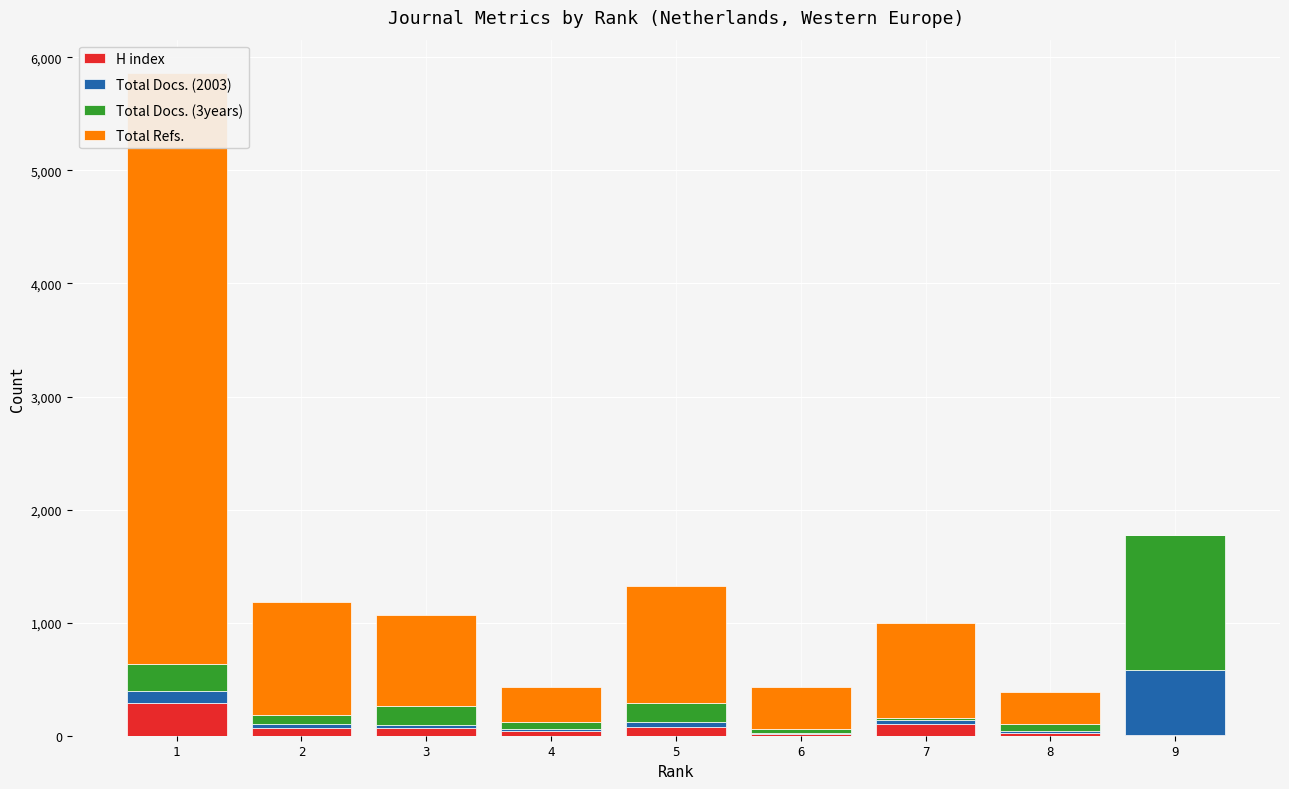

Reading left to right, list all the values displayed in this chart.

H index: 1=289	2=69	3=64	4=38	5=74	6=11	7=101	8=25	9=4
Total Docs. (2003): 1=110	2=31	3=32	4=19	5=51	6=10	7=35	8=16	9=574
Total Docs. (3years): 1=232	2=84	3=168	4=60	5=166	6=35	7=22	8=65	9=1194
Total Refs.: 1=5232	2=1003	3=808	4=312	5=1031	6=373	7=837	8=284	9=0